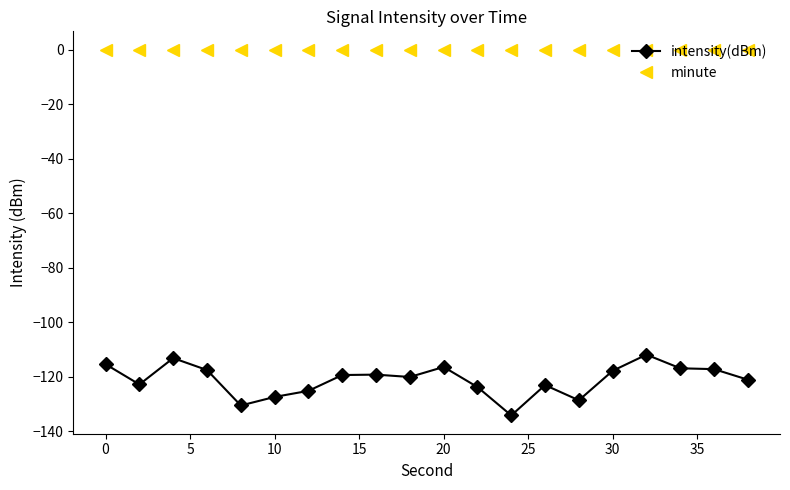

Which series has the largest total across all categories?

minute